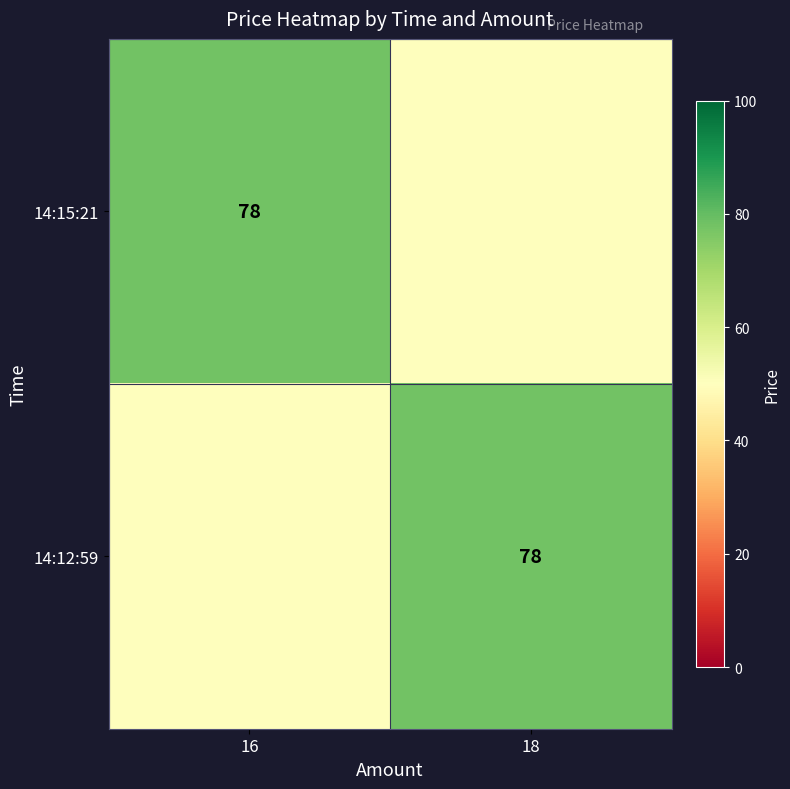

Which has a higher value, 18 or 16?

16